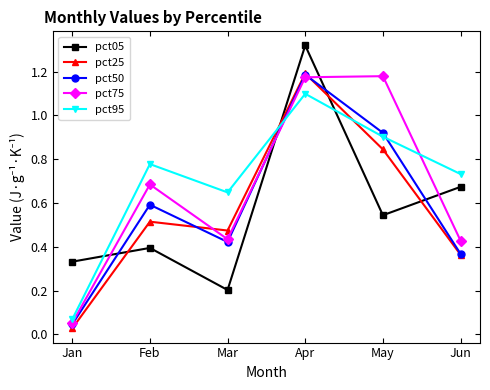

What is the sum of all pct75 values?

4.0